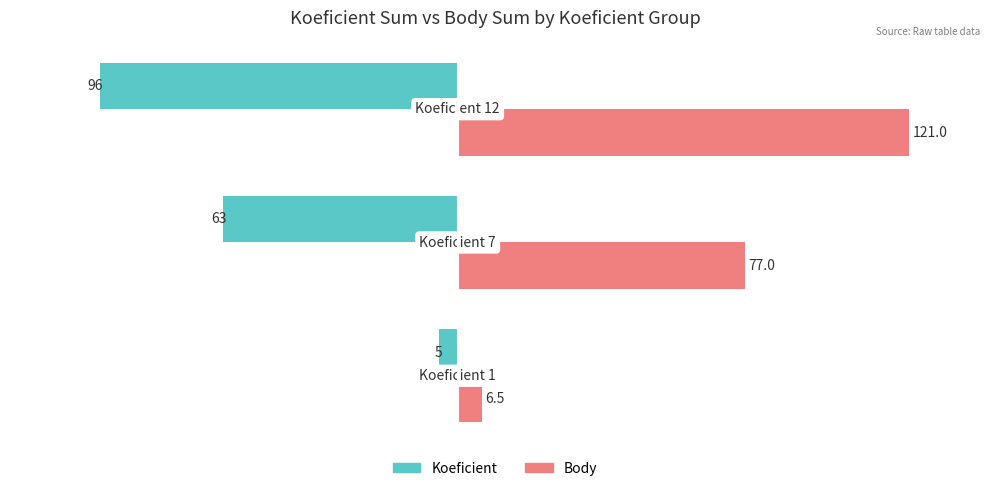

List the series in order of their overall mean, lowest first.

Koeficient, Body